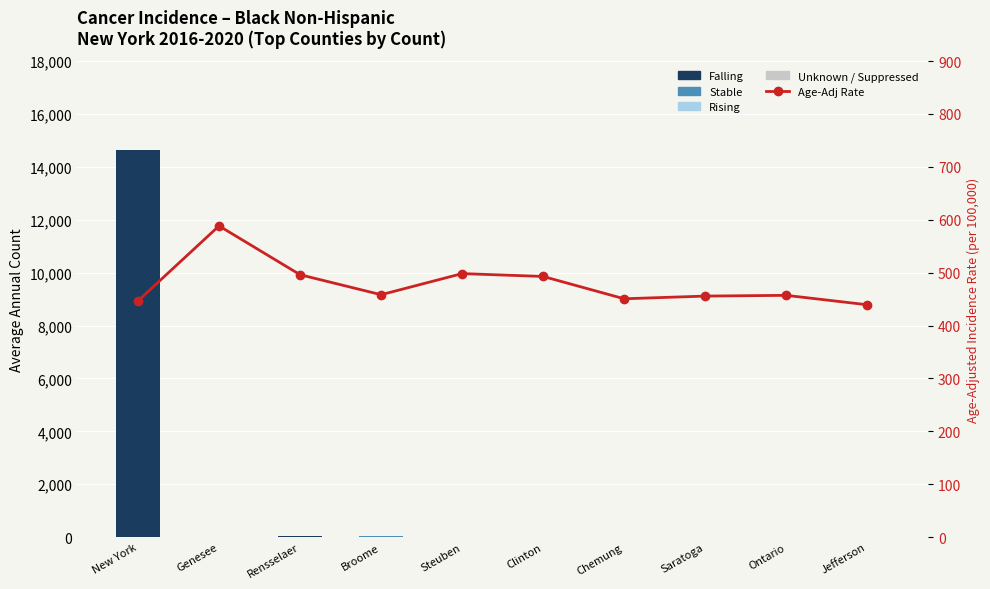

Rank the series by their maximum value, from lowest to highest.

Unknown / Suppressed, Rising, Stable, Age-Adj Rate (per 100k), Falling